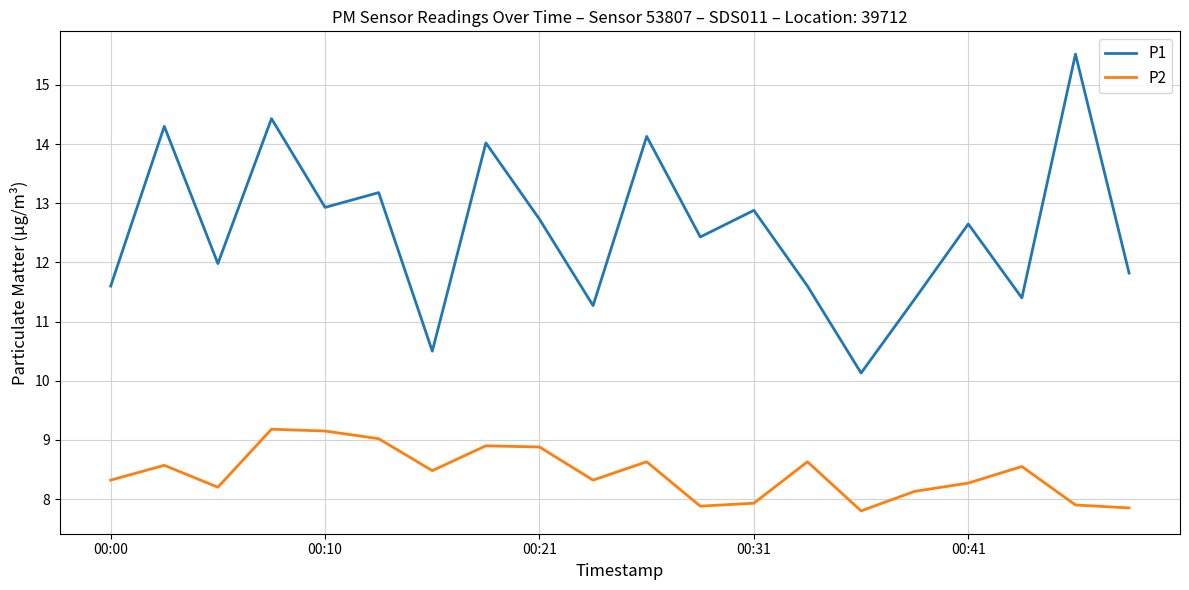

True or false: P1 and P2 cross at least once.

False